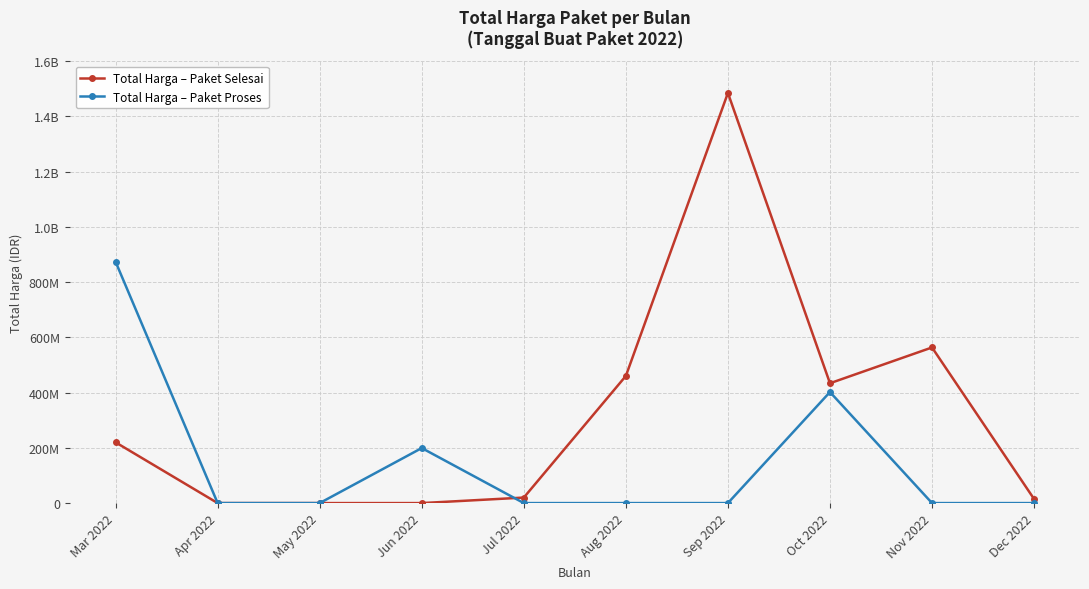

What are all the series names shown in the legend?

Total Harga – Paket Selesai, Total Harga – Paket Proses